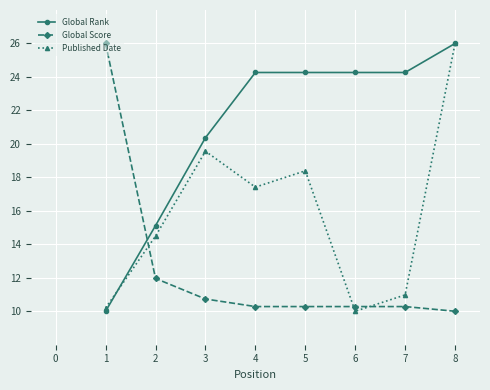

What is the average value of the Global Score series?

12.5